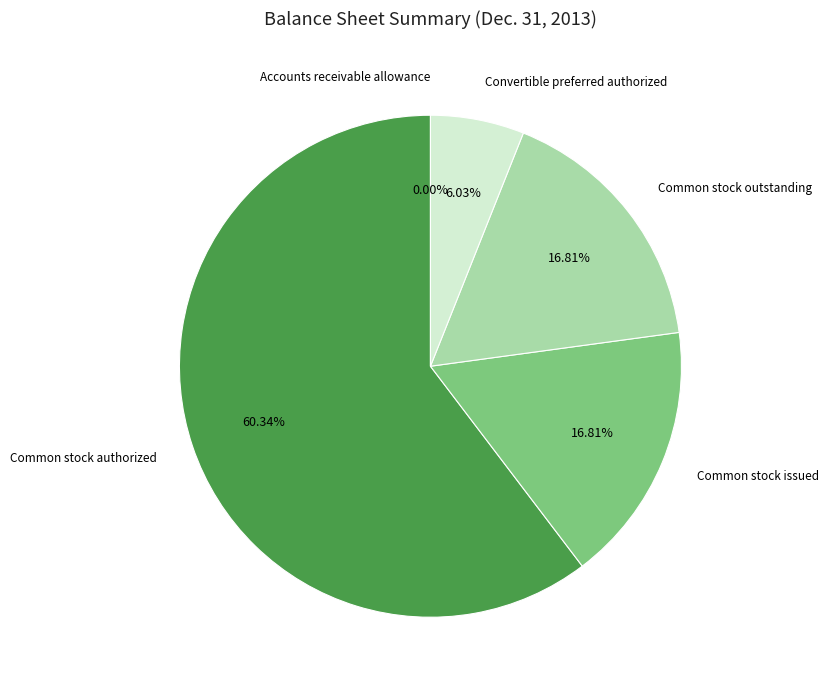

Is there any slice that represents more than half of the pie?

Yes